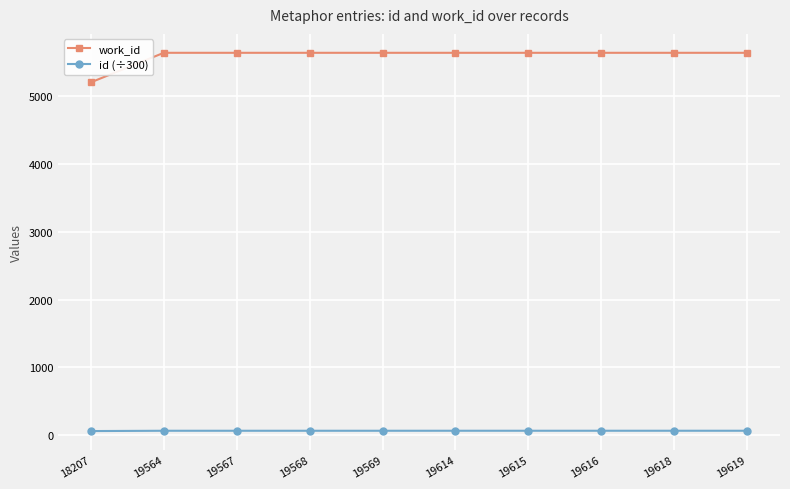

The id (÷300) series shows 65.2 at 19564. True or false?

True